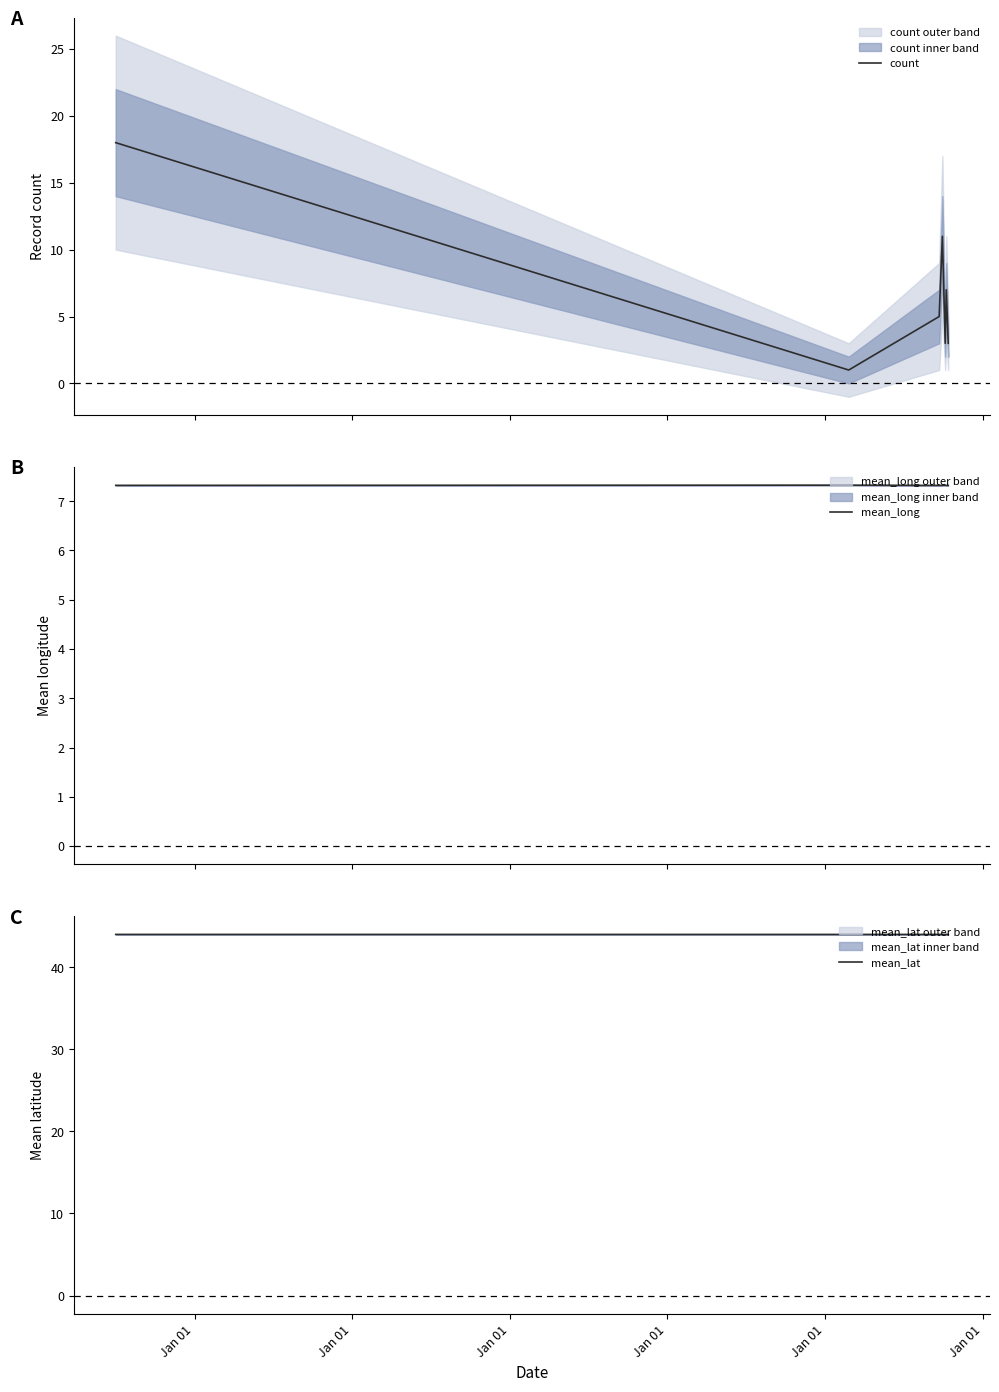

Count the count values in the range 3 to 11.

5